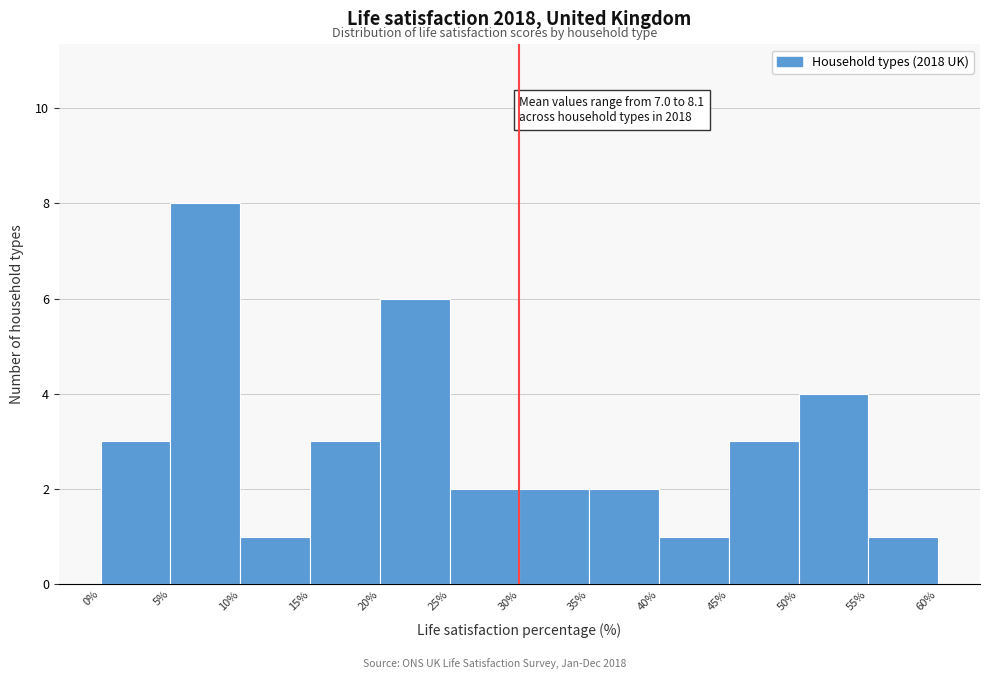

Which range on the x-axis has the tallest bar?

5% to 10%